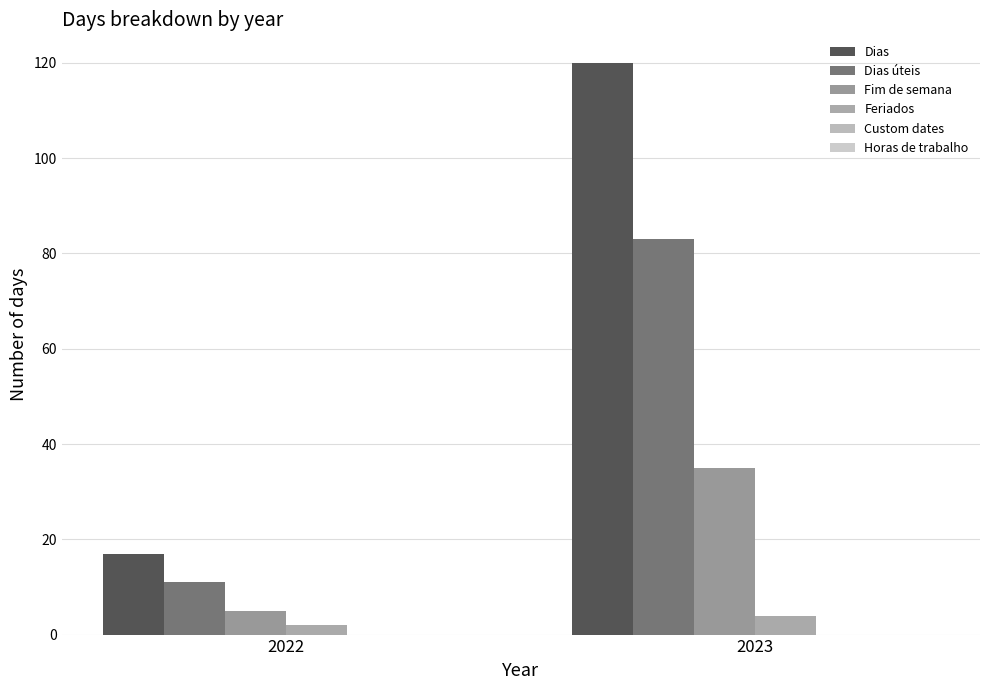

At which category is the sum across all series the highest?

2023